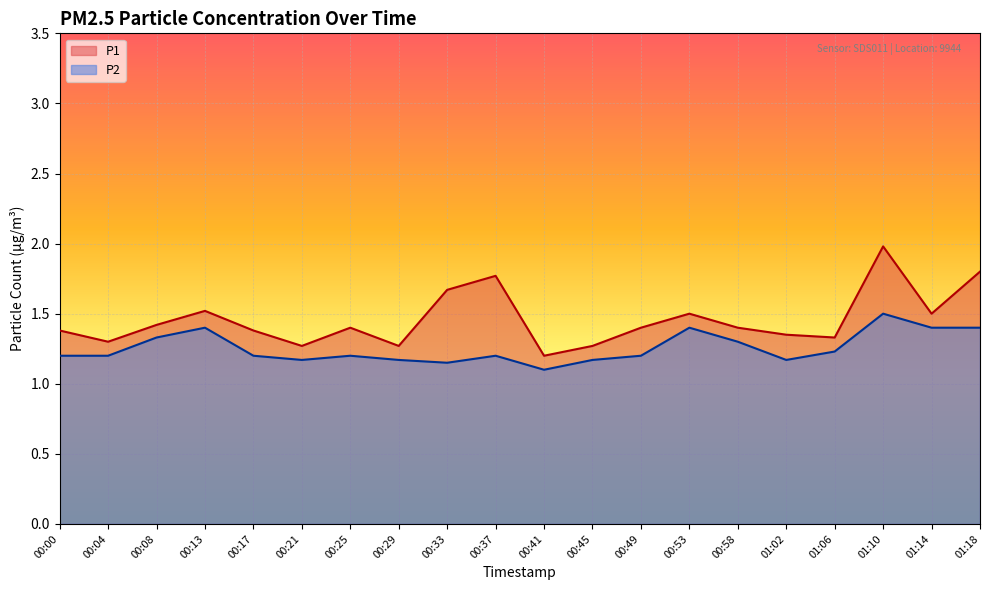

What are all the series names shown in the legend?

P1, P2